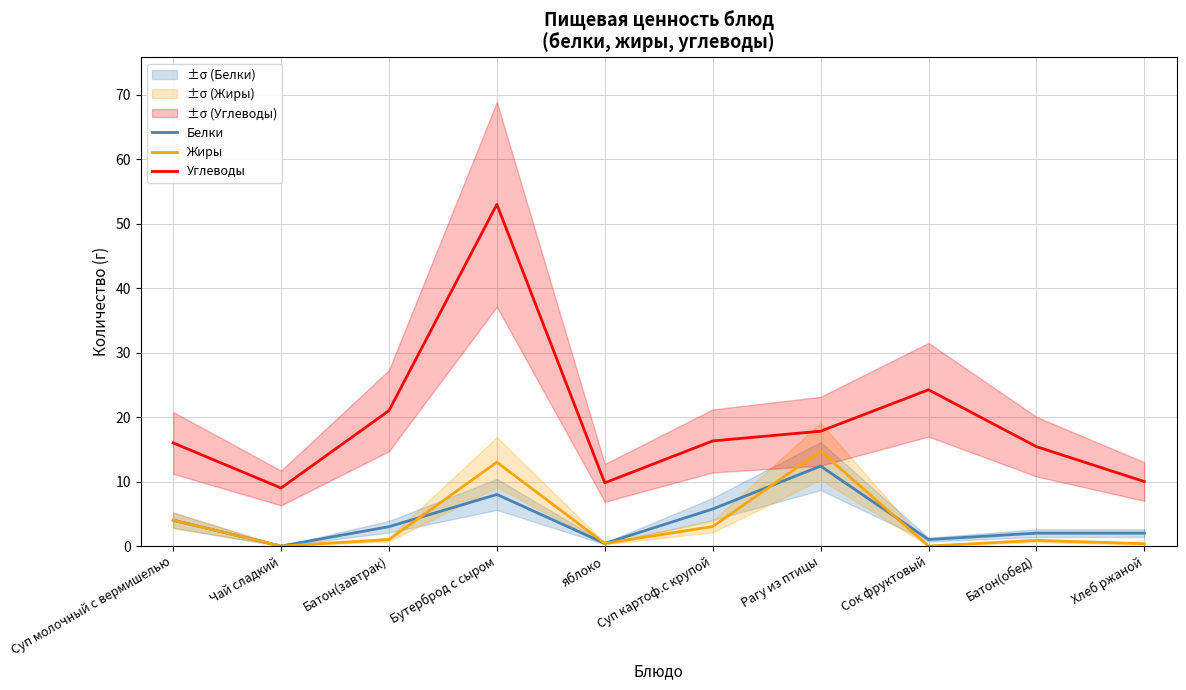

What are all the series names shown in the legend?

Белки, Жиры, Углеводы